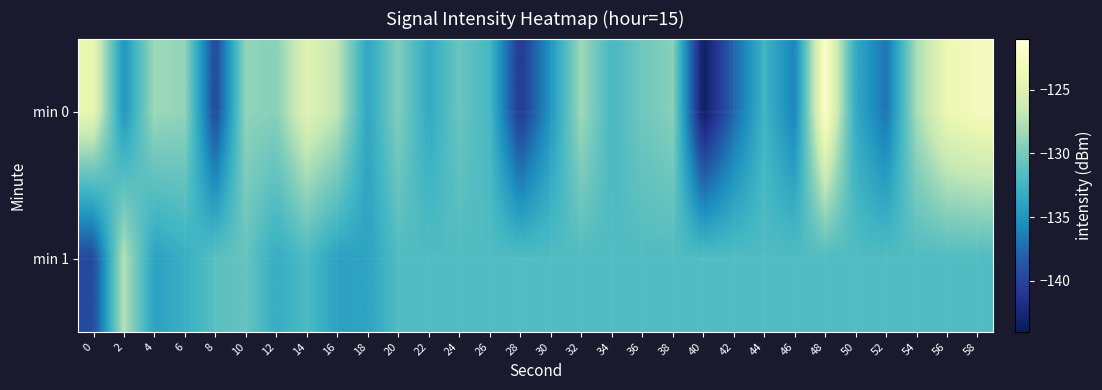

At which category is the sum across all series the highest?

48